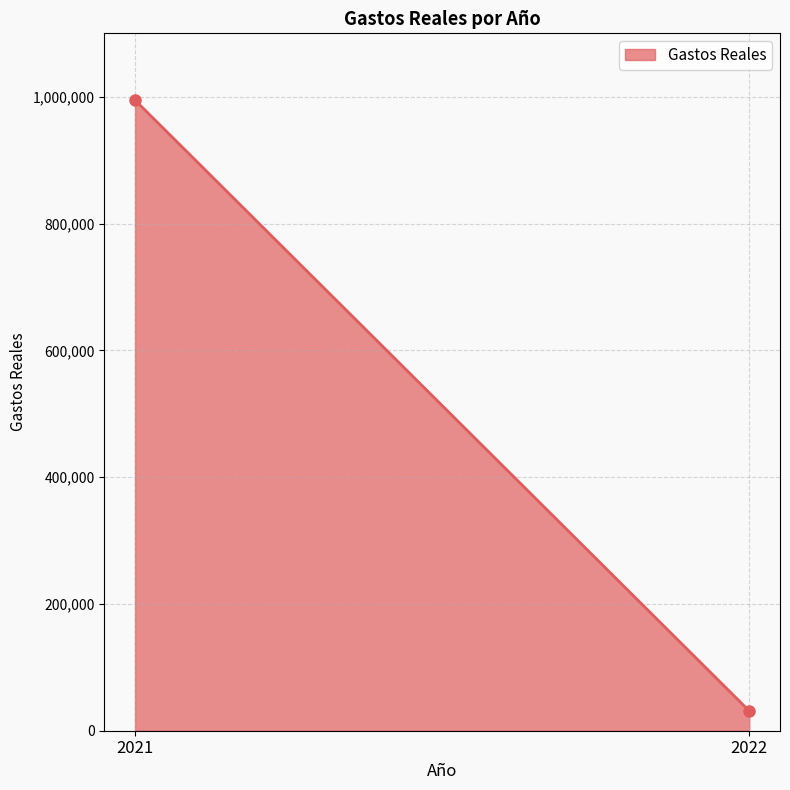

How many lines are shown in the chart?

1